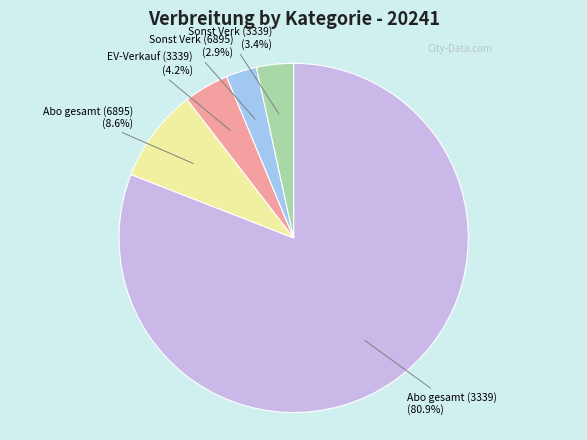

To the nearest percent, what percentage of the pie is Abo gesamt (6895)?

9%